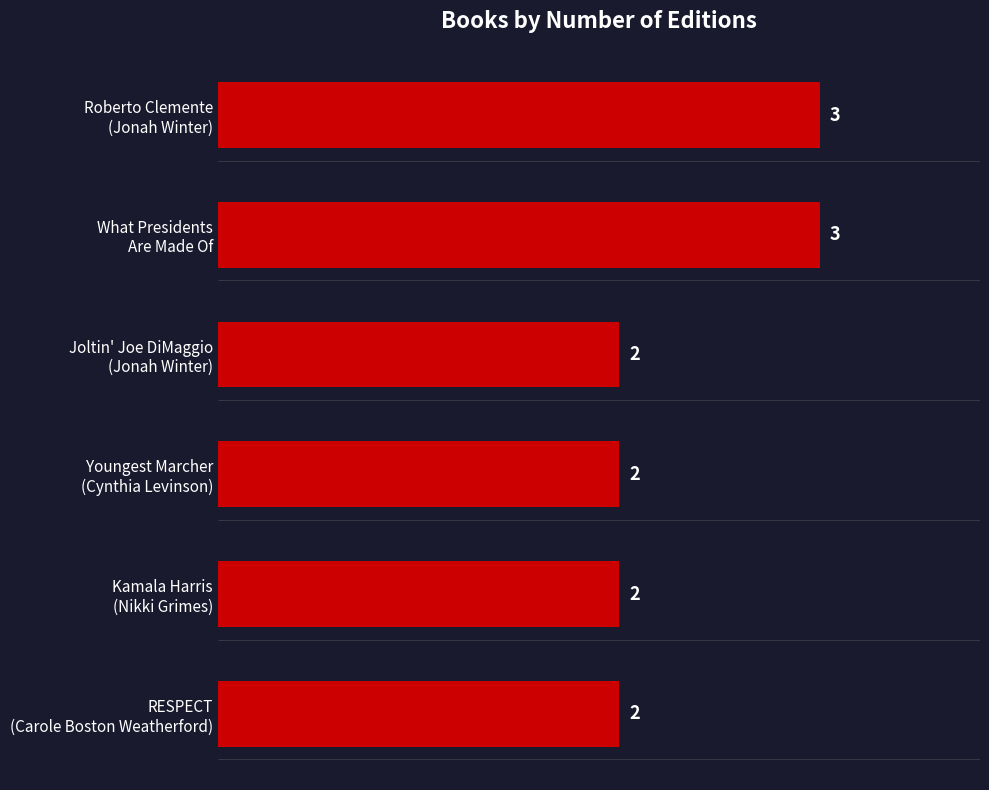

How many values are between 2 and 3?

6